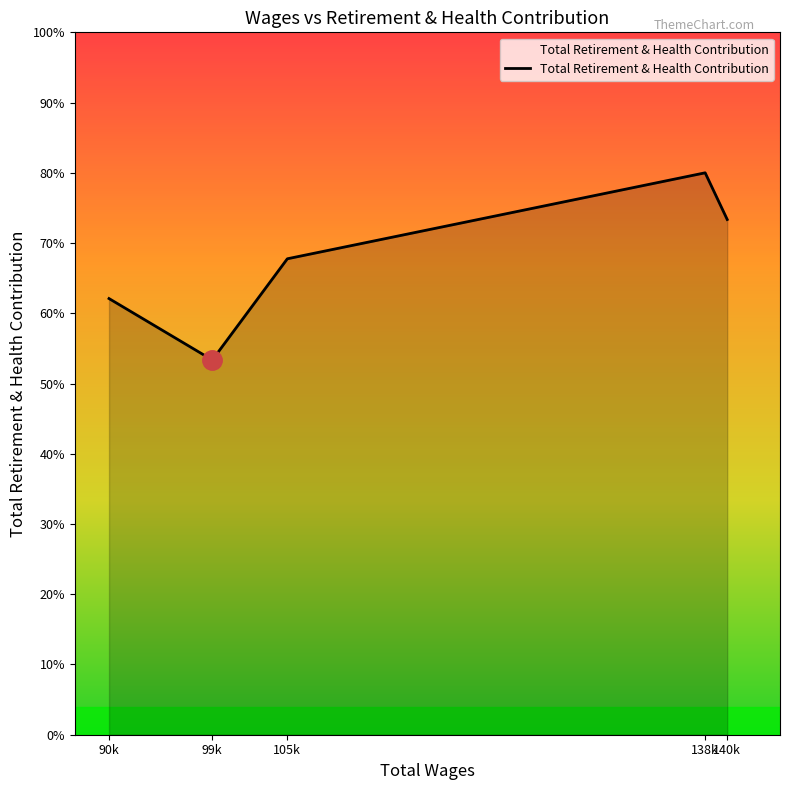

Does the chart have visible grid lines?

No